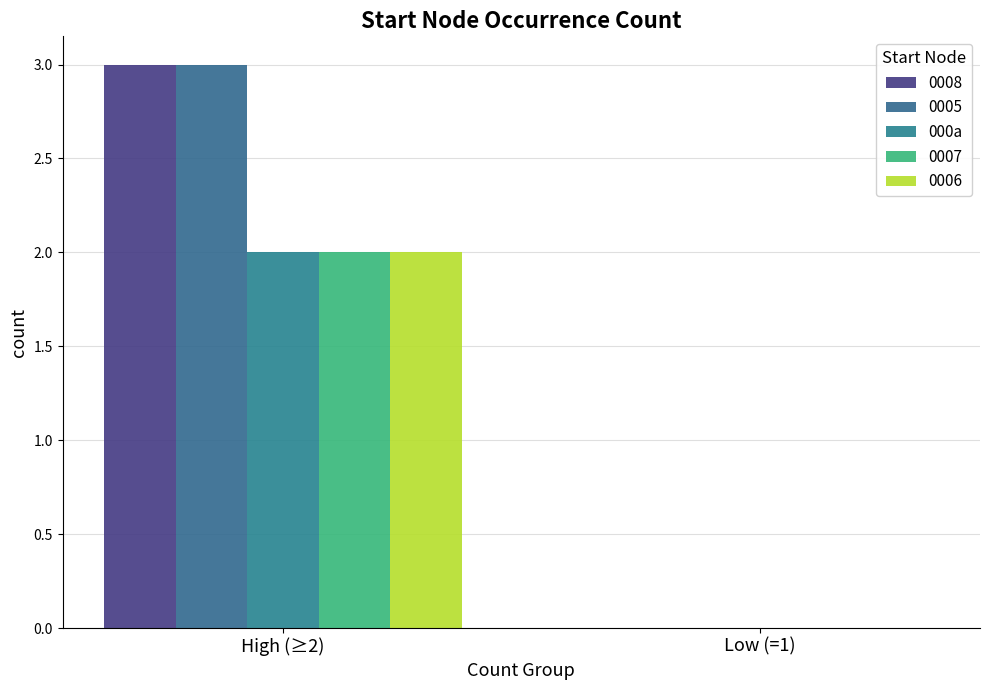

What is the greatest value displayed?

3